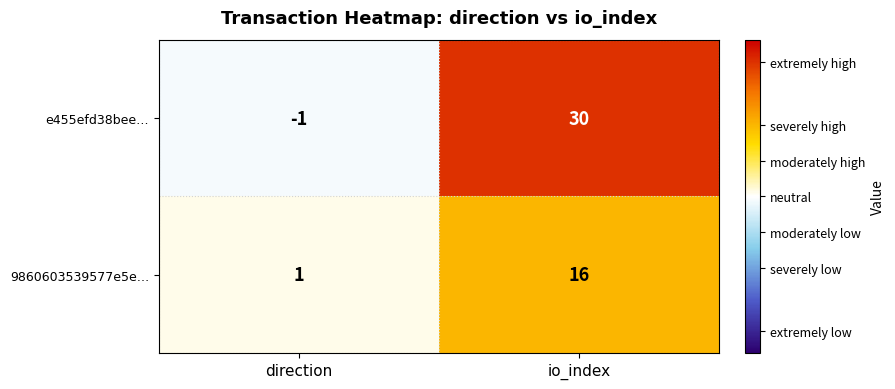

What value does the e455efd38bee… series have at io_index, to the nearest 10?

30